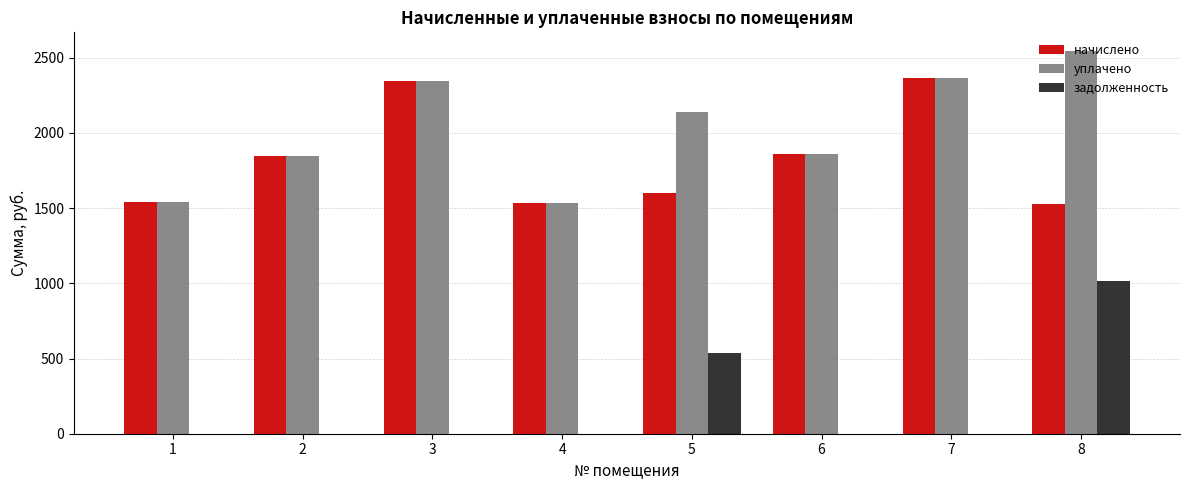

What is the sum of all уплачено values?

16170.7